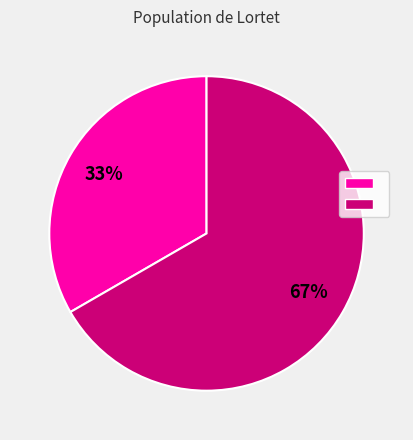

To the nearest percent, what is the average slice percentage?

50%